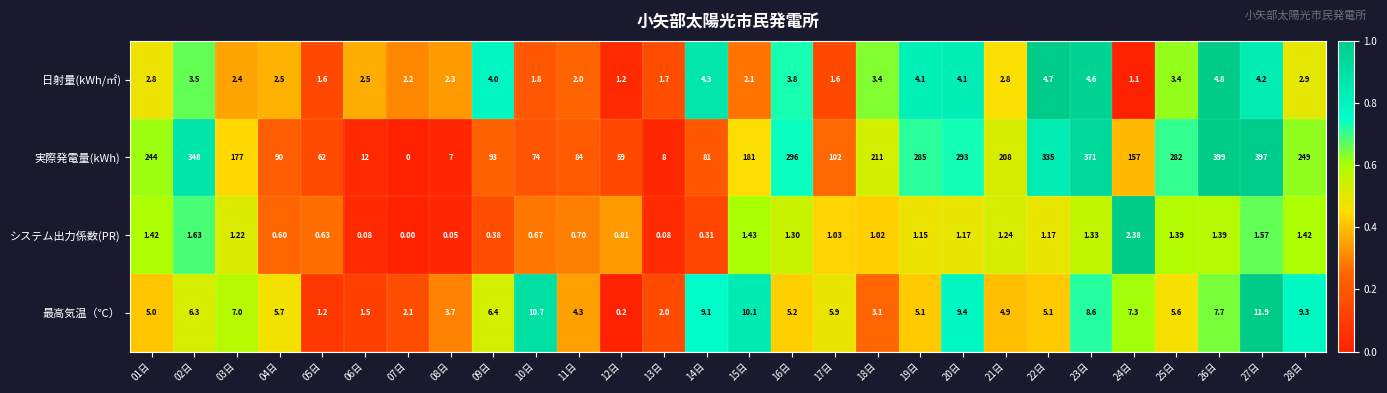

Which series changed the most between 08日 and 19日?

実際発電量(kWh)